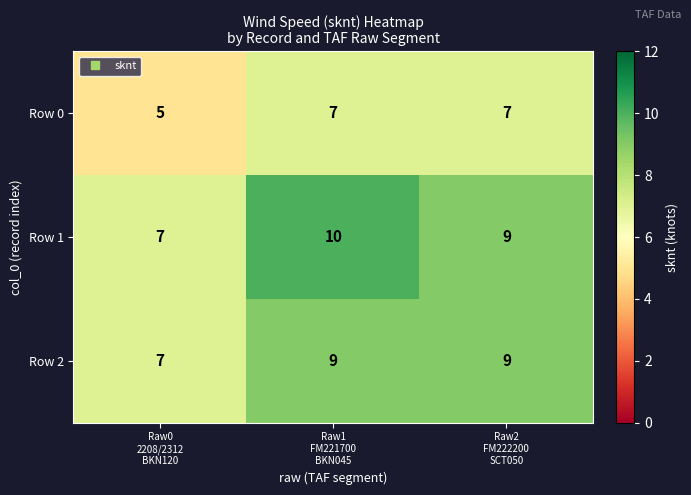

How many Row 1 values are between 7 and 10?

3